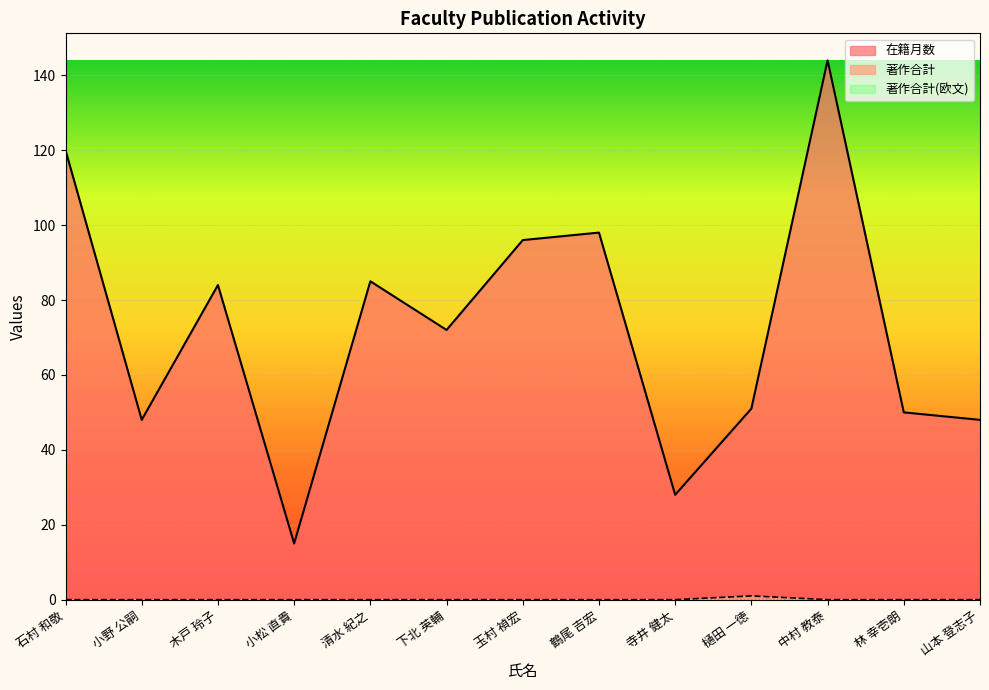

What value does the 在籍月数 series have at 下北 英輔?

72